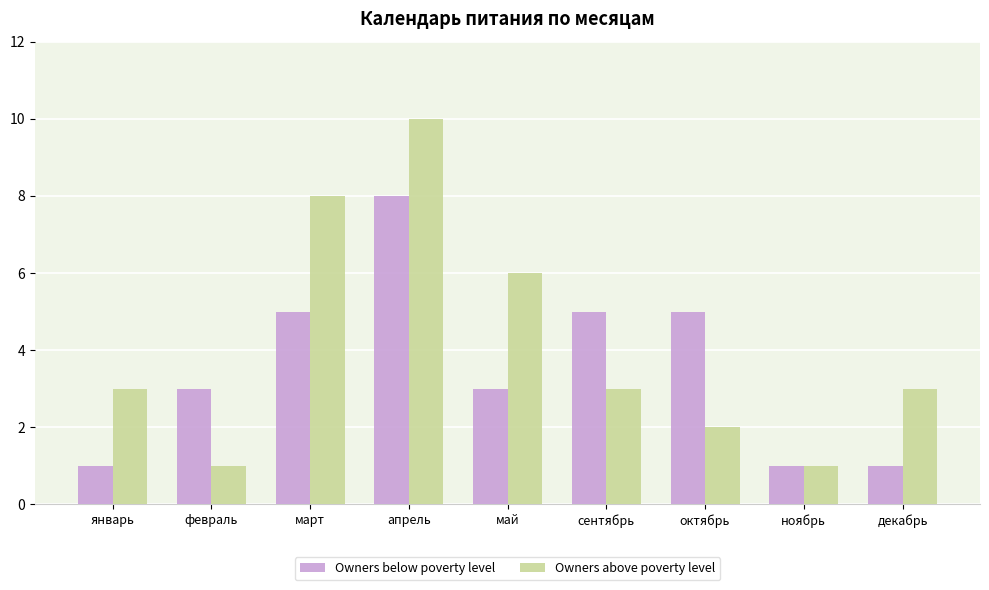

What is the label of the 9th bar from the left?

декабрь